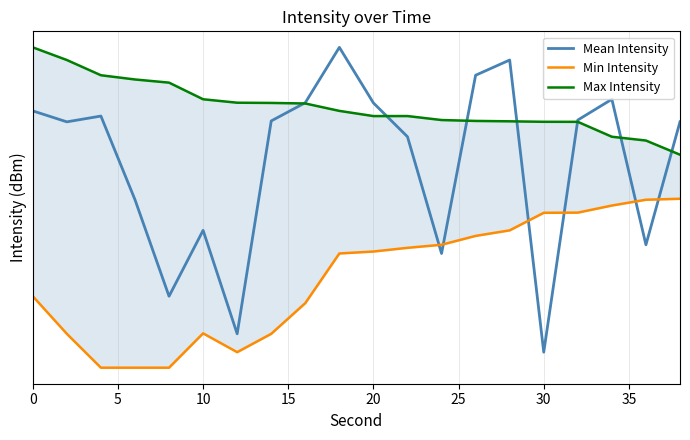

True or false: Max Intensity and Min Intensity cross at least once.

False